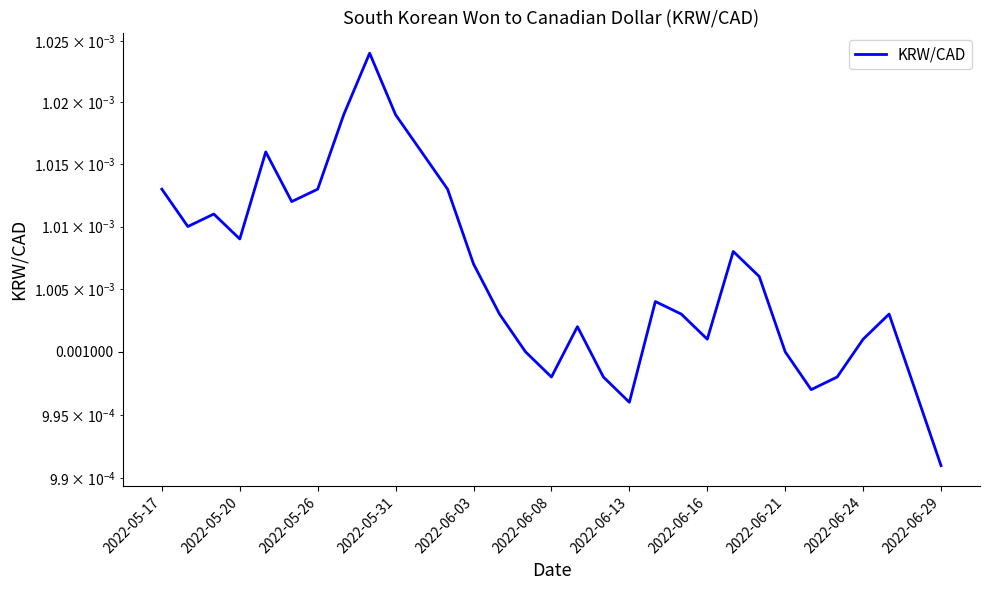

Count the number of data series in this chart.

1